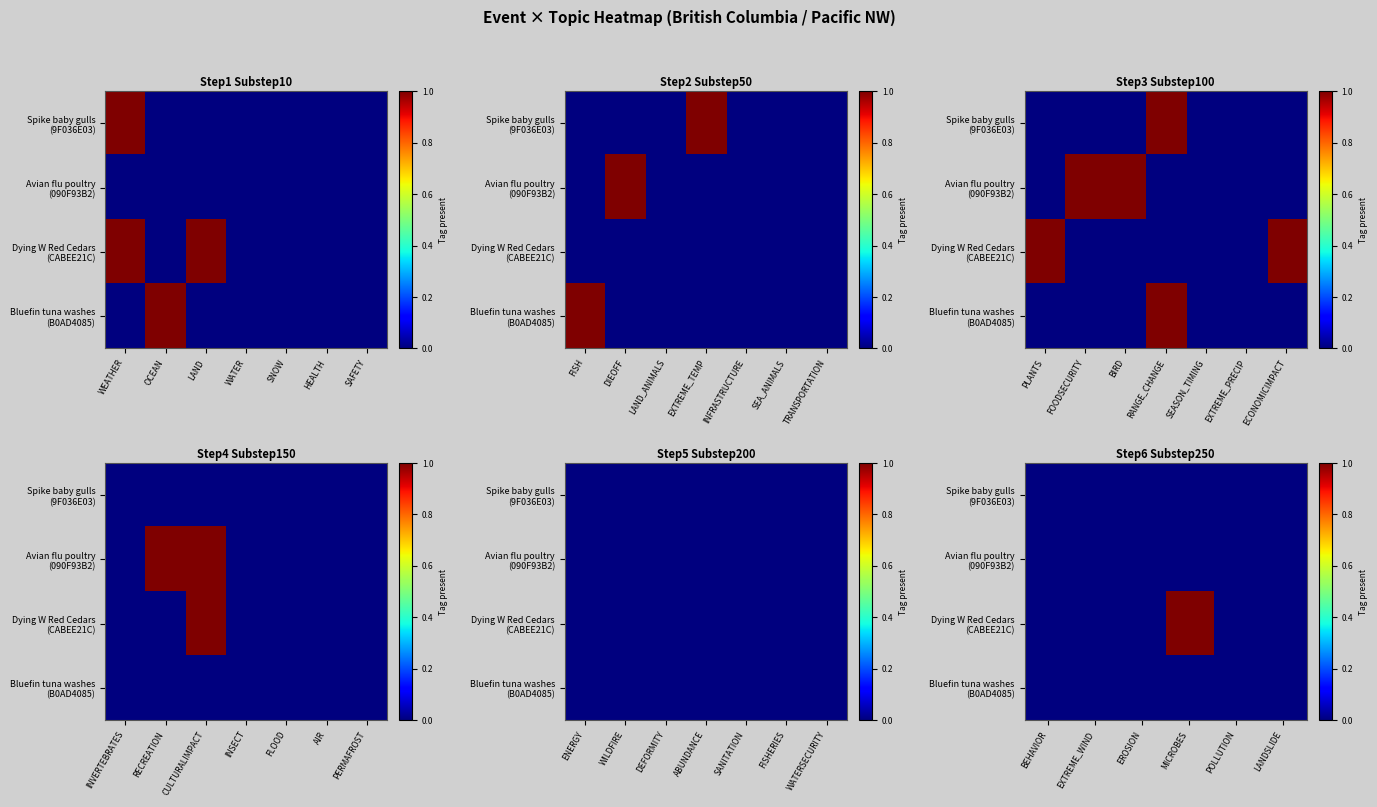

How many values in Dying W Red Cedars (CABEE21C) are above zero?

1